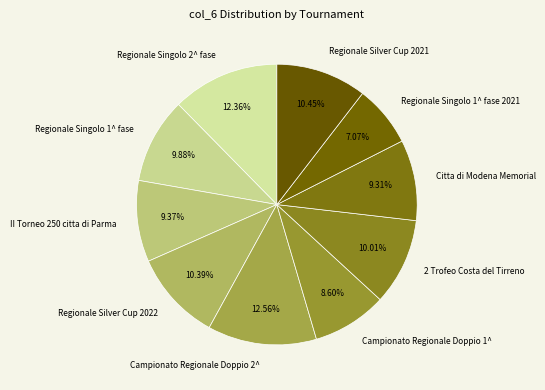

Does any single category account for the majority?

No